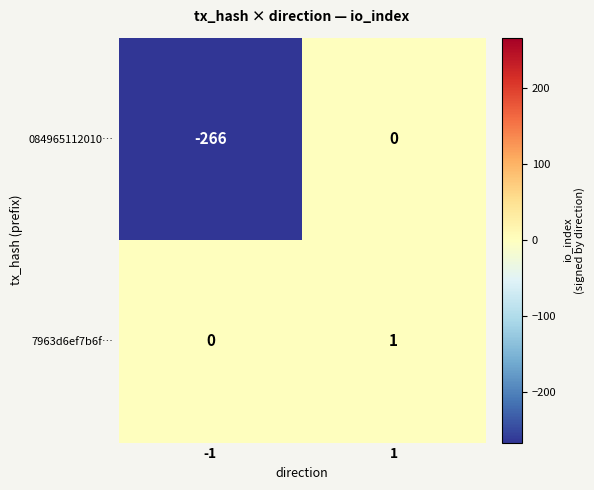

What is the spread (max minus min) of values at -1?

266